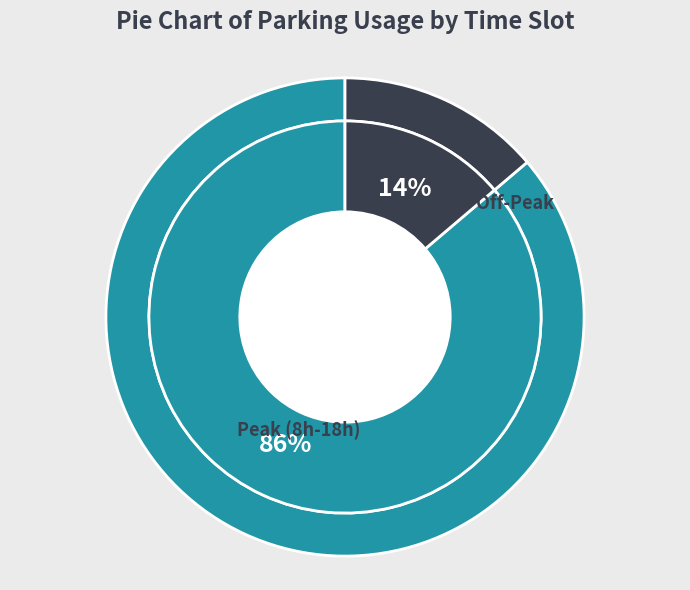

Is 11 the majority of the pie?

No